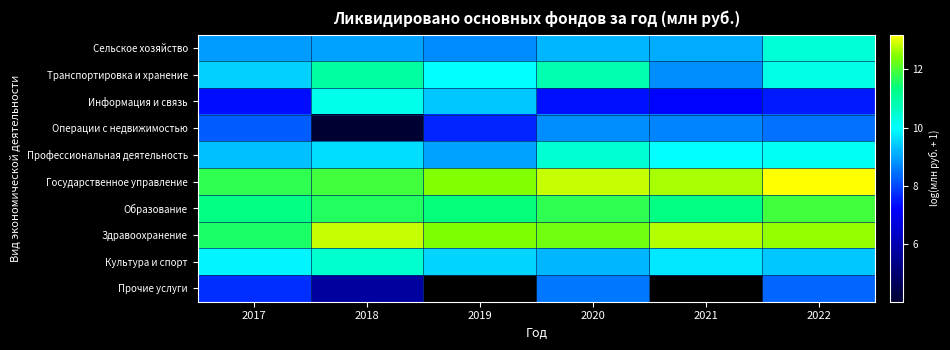

The Сельское хозяйство series shows 12.9 at 2019. True or false?

False